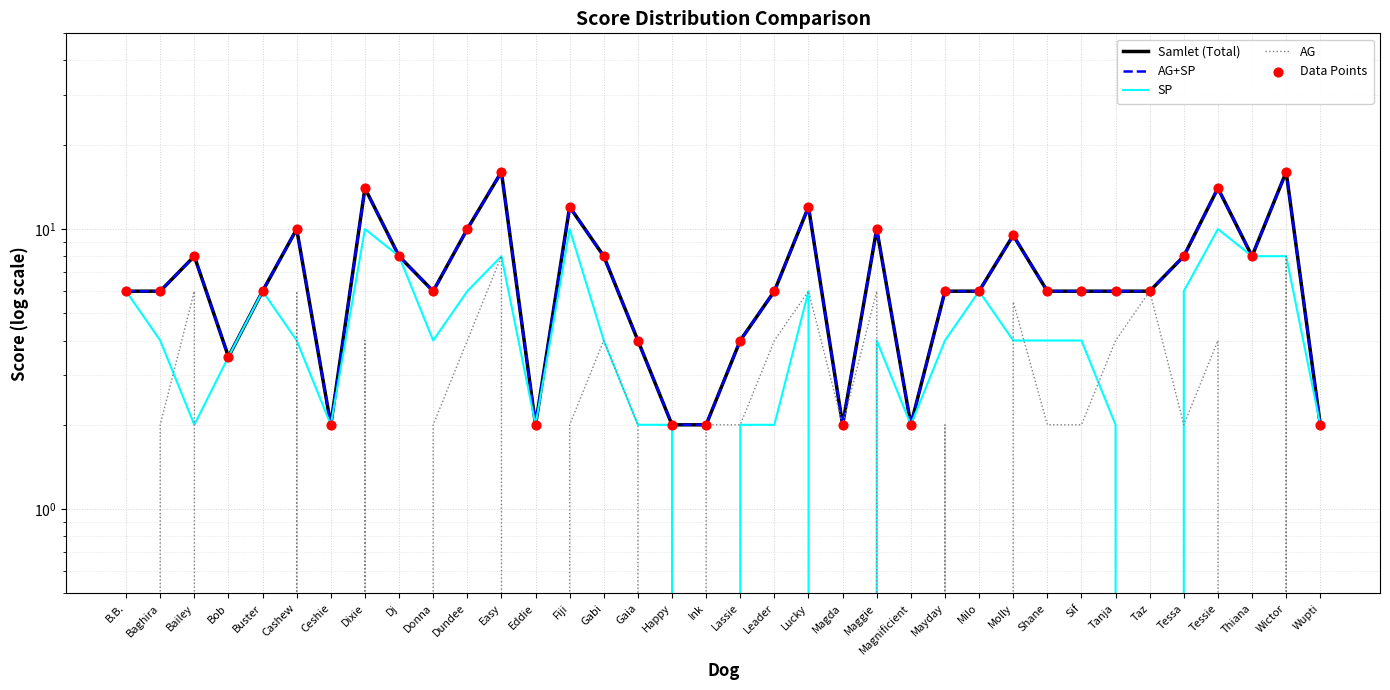

Which series has the largest total across all categories?

Samlet (Total)